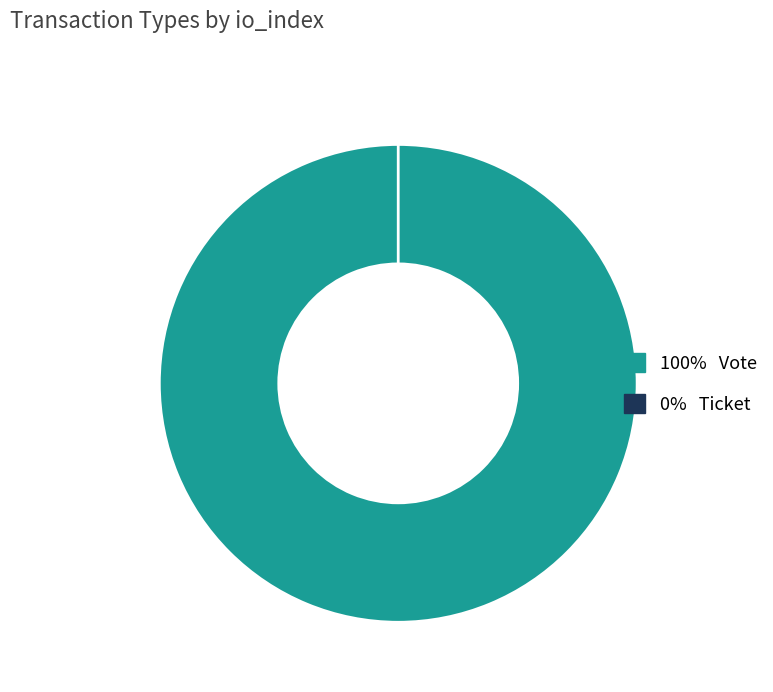

To the nearest percent, what portion does Vote represent?

100%